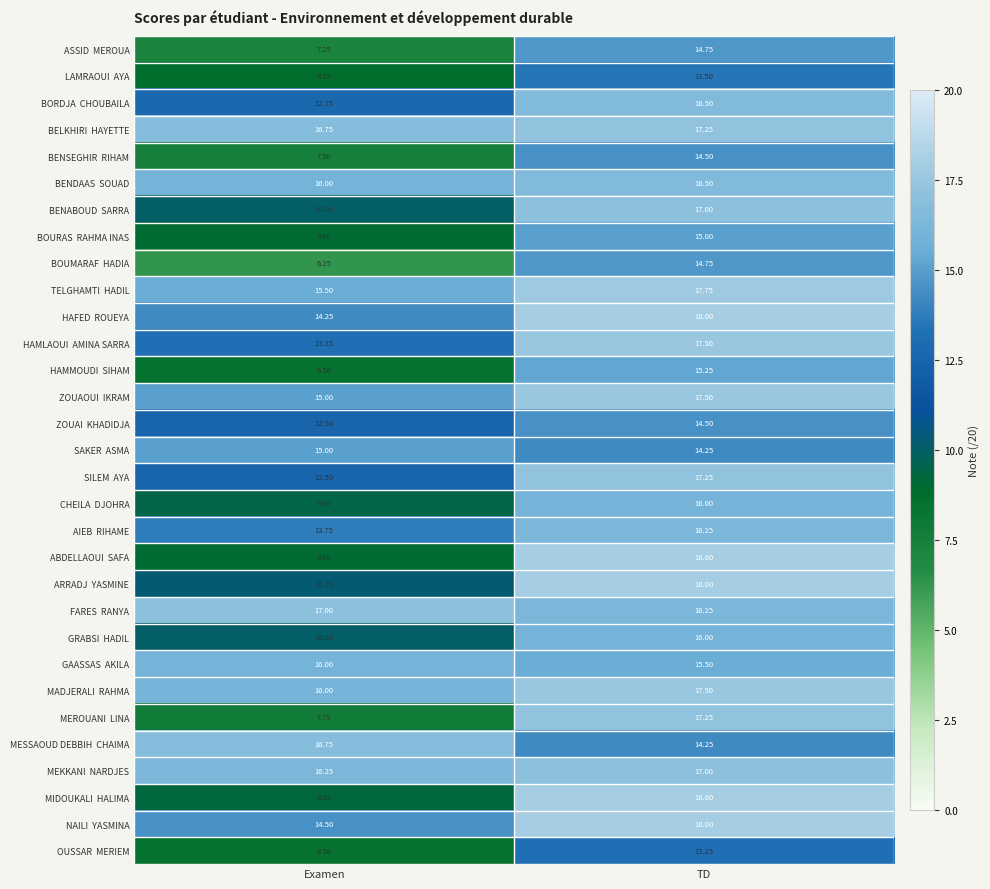

Which category has the lowest value across all series?

Examen